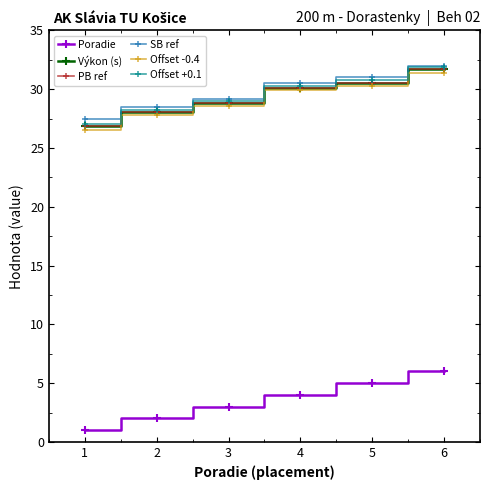

Does the chart have visible grid lines?

No